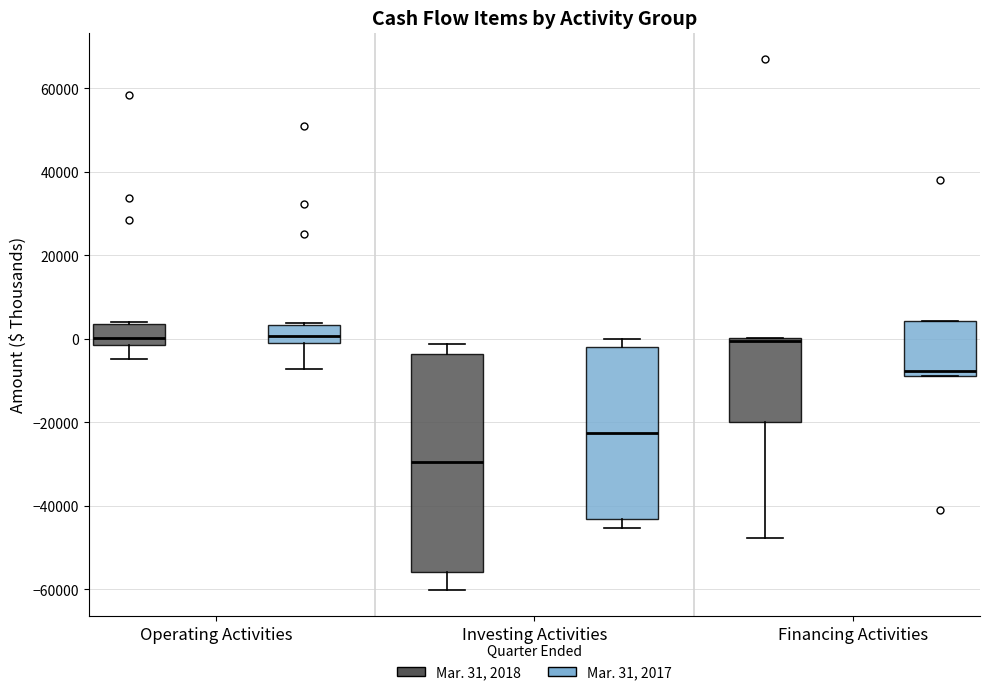

Where is the upper edge of the box for Operating Activities (Mar. 31, 2017) on the y-axis? The values are not printed on the chart, so give them approximately, as read against the axis.

4000